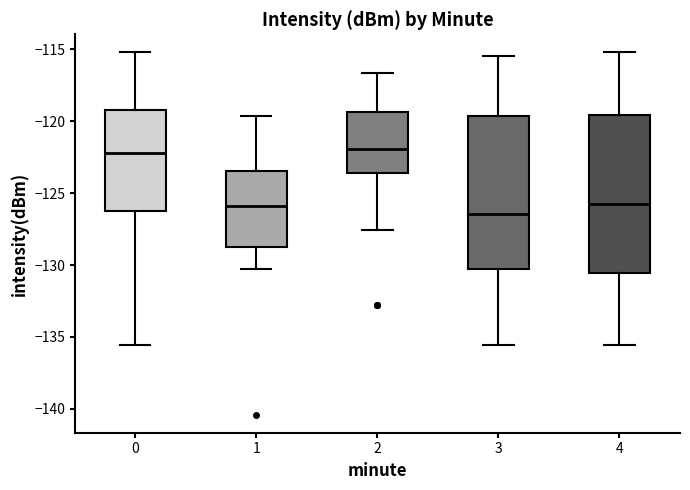

Reading left to right, transcribe this box plot: for each box, give where its median line is, the range the box spans, and where its two whiskers end, as read against the y-axis. The values are not printed on the chart, so give them approximately, as read against the axis.

0: median -122.0, box -126.0 to -119.0, whiskers -135.5 to -115.0
1: median -126.0, box -128.5 to -123.5, whiskers -130.5 to -119.5
2: median -122.0, box -123.5 to -119.5, whiskers -127.5 to -116.5
3: median -126.5, box -130.5 to -119.5, whiskers -135.5 to -115.5
4: median -126.0, box -130.5 to -119.5, whiskers -135.5 to -115.0